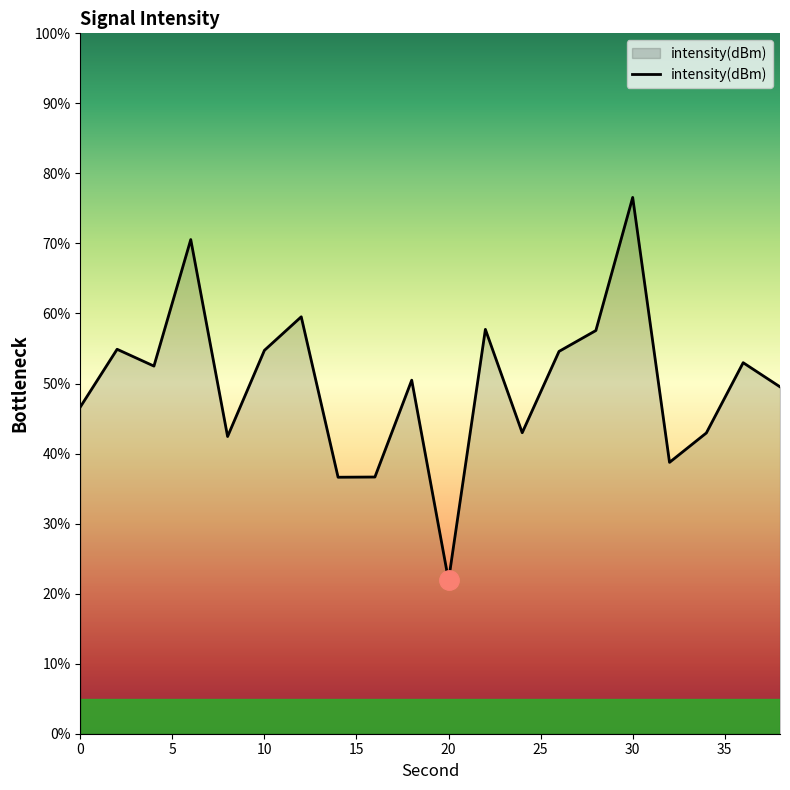

What is the smallest value displayed?

21.9